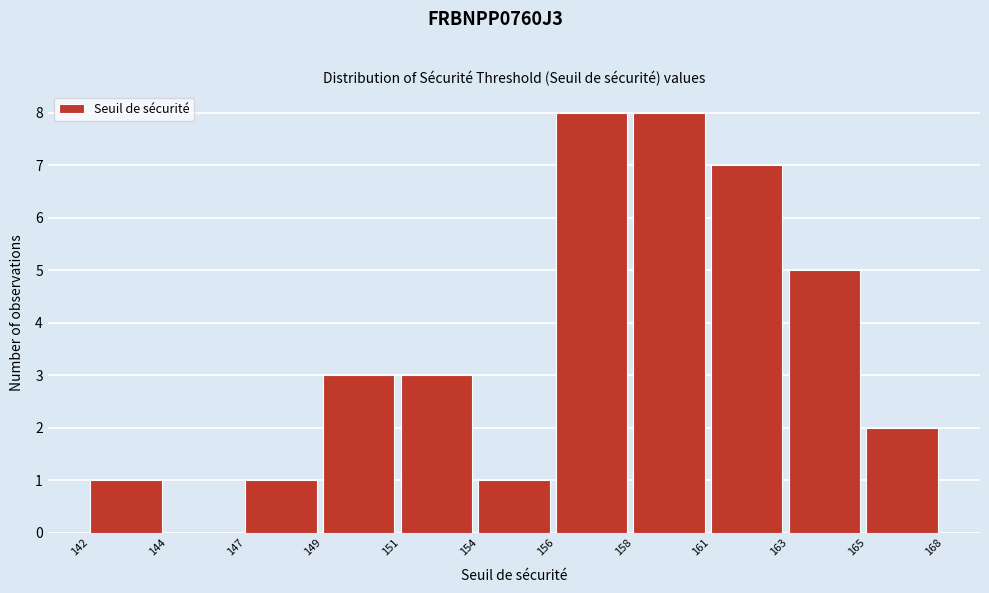

Reading left to right, transcribe all the data shown in this chart.

142=1	144=0	147=1	149=3	151=3	154=1	156=8	158=8	161=7	163=5	165=2